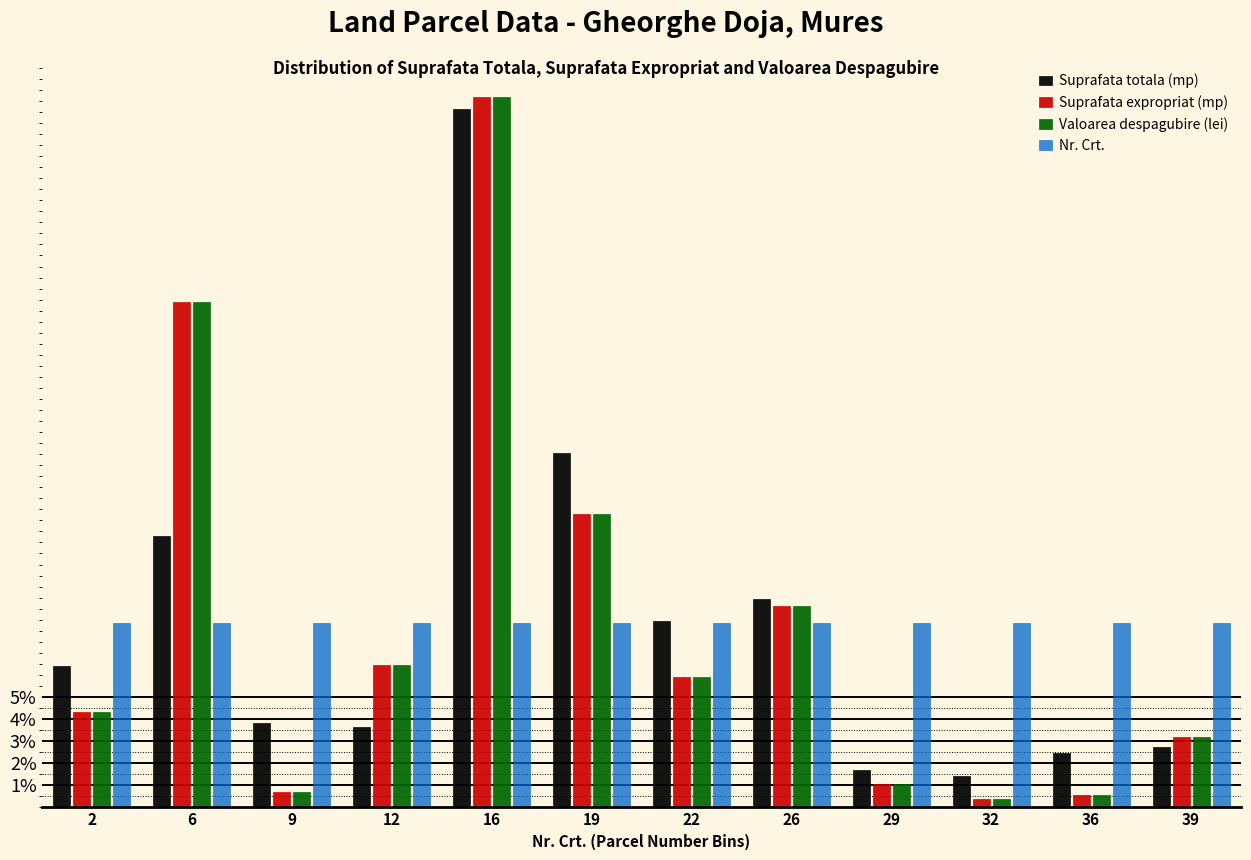

At which label does Suprafata expropriat (mp) first exceed 5?

6